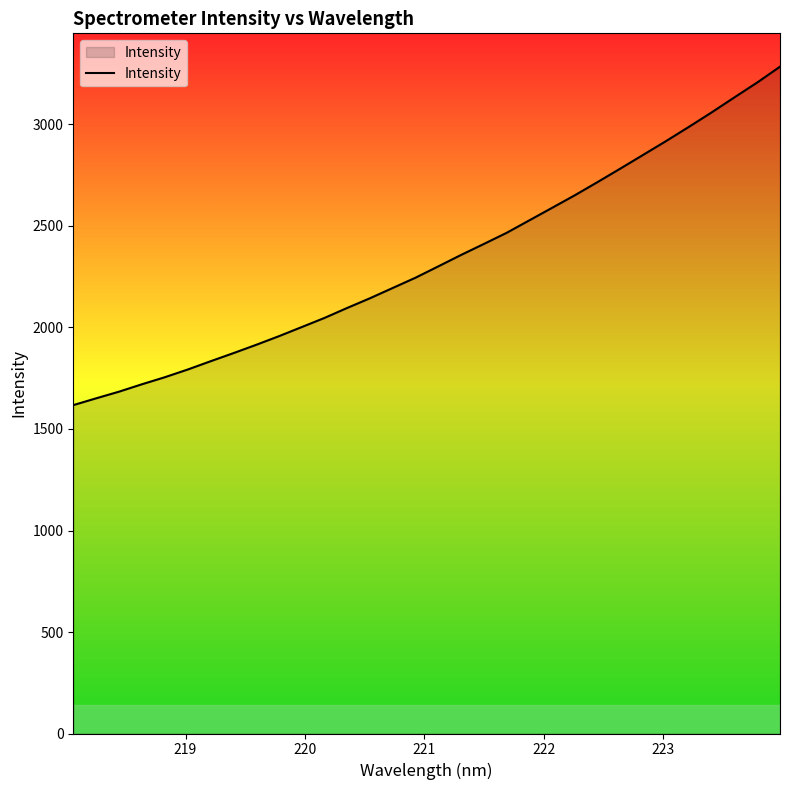

What is the greatest value displayed?

3284.8